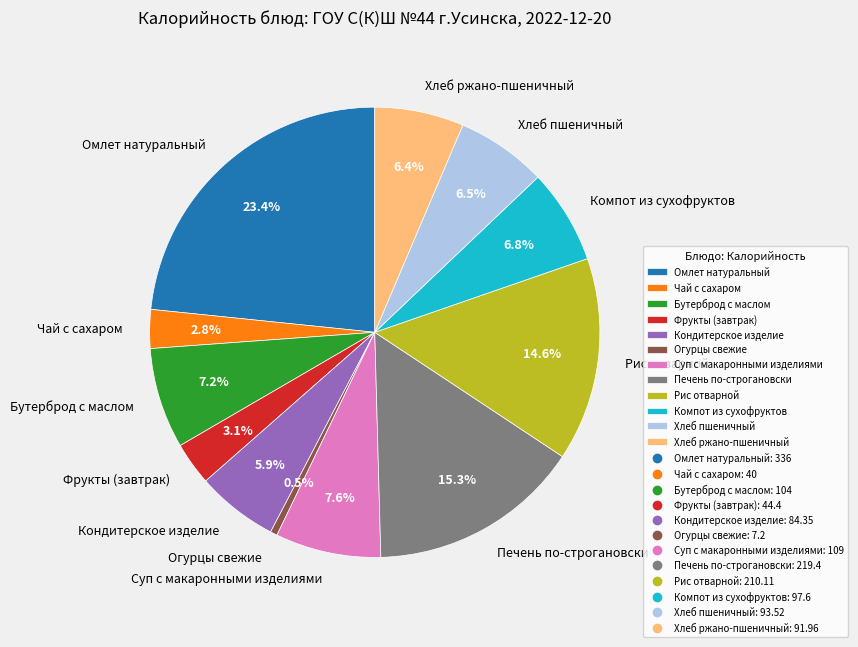

Does Суп с макаронными изделиями represent more than half of the total?

No